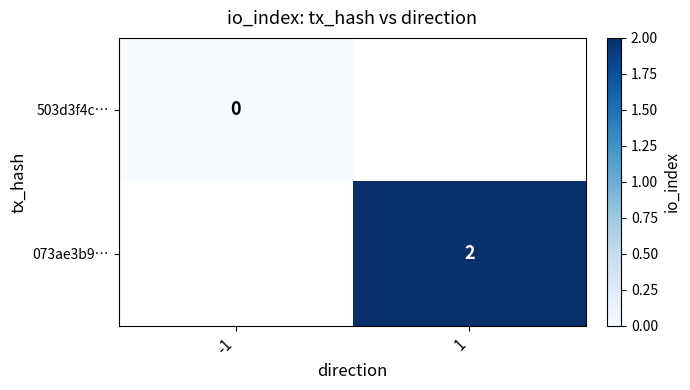

True or false: 073ae3b9… has a value of 2 at 1.

True